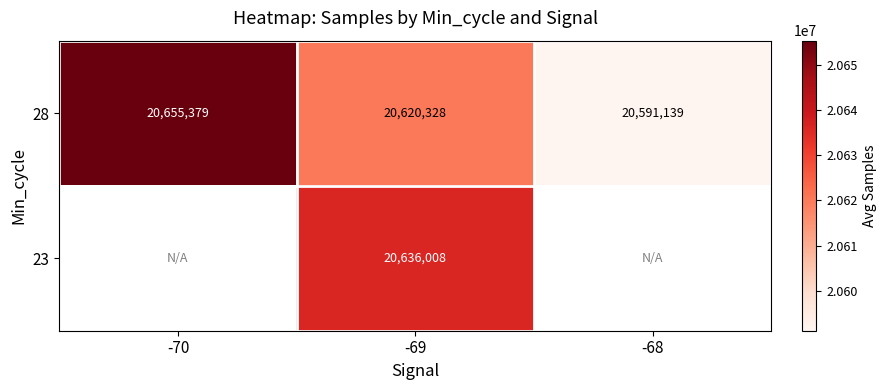

Which category has the highest value in the 28 series?

-70